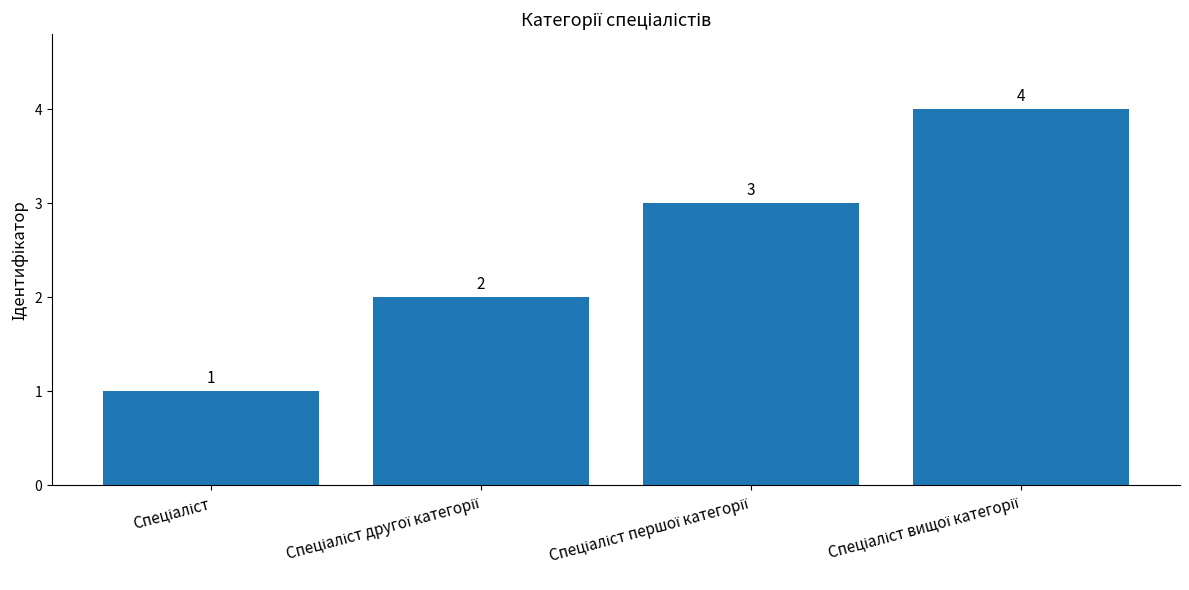

What is the difference between the maximum and minimum values?

3